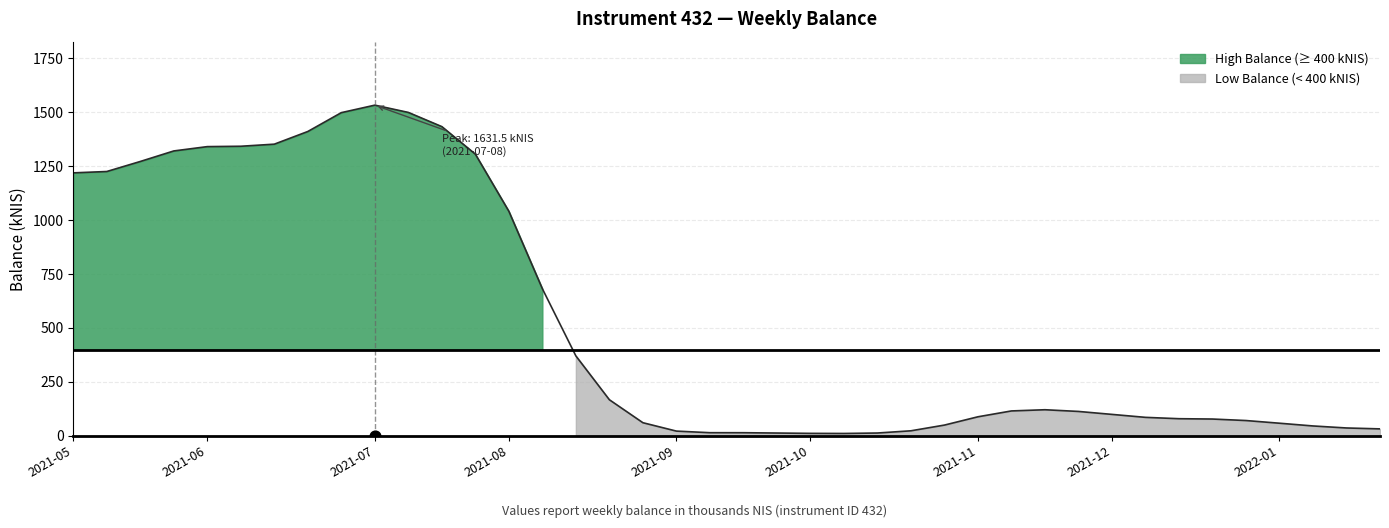

What is the ratio of the value at 2021-06-17 to the value at 2021-09-09?

61.7